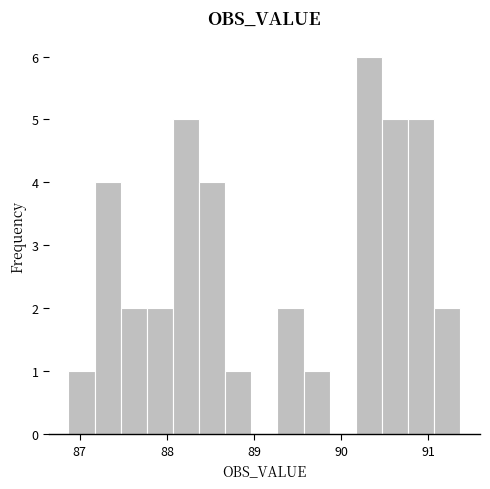

Around what value on the x-axis is the tallest bar? Give the approximate position of its centre, as read against the axis.

90.3